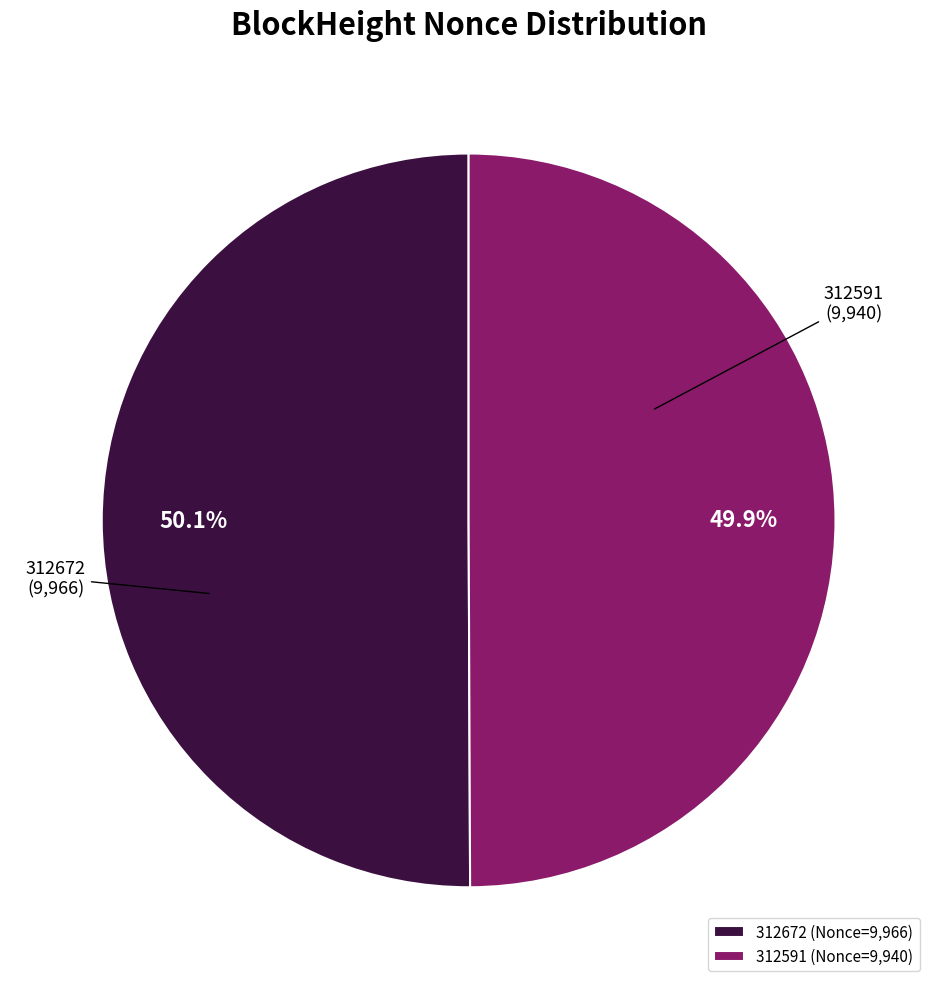

Is there a majority slice in this chart?

Yes